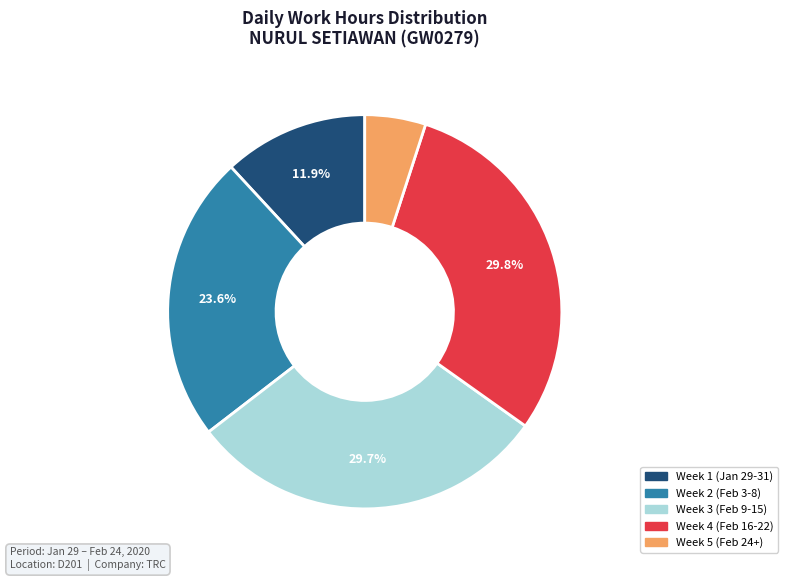

Does any single category account for the majority?

No